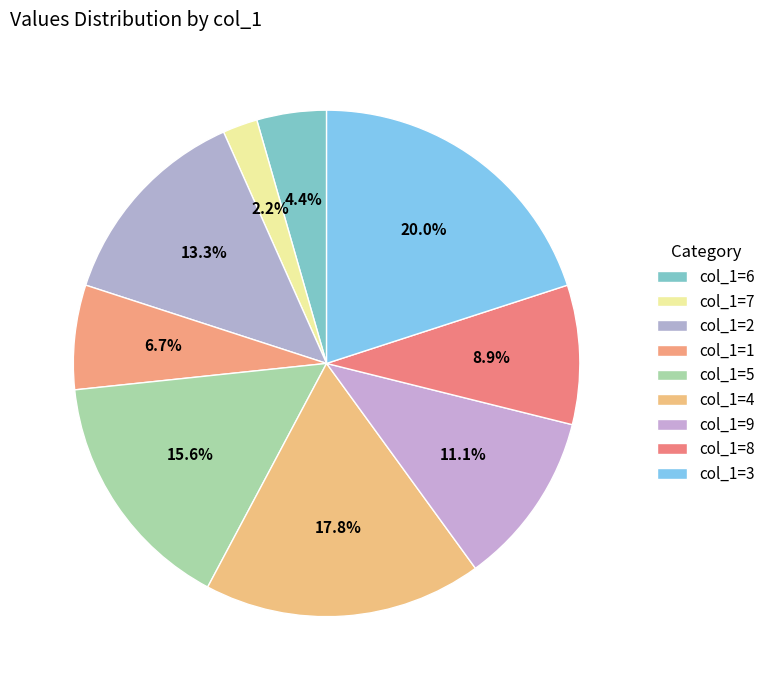

Which slice is the largest?

3